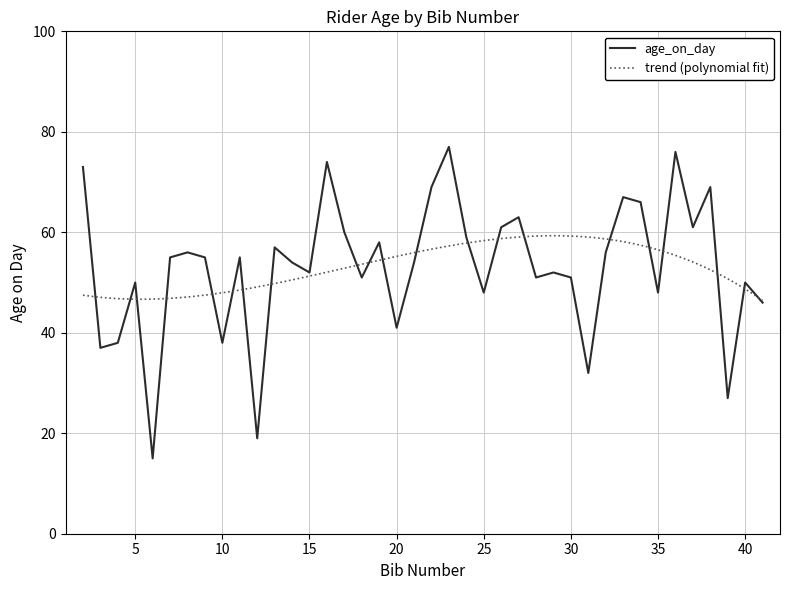

At which label is the value closest to 46?

41